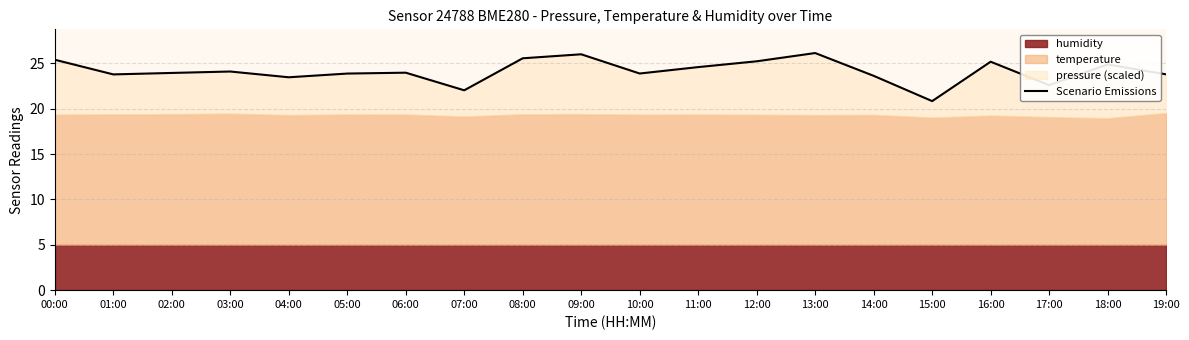

Which label corresponds to the smallest value in the chart?

15:00